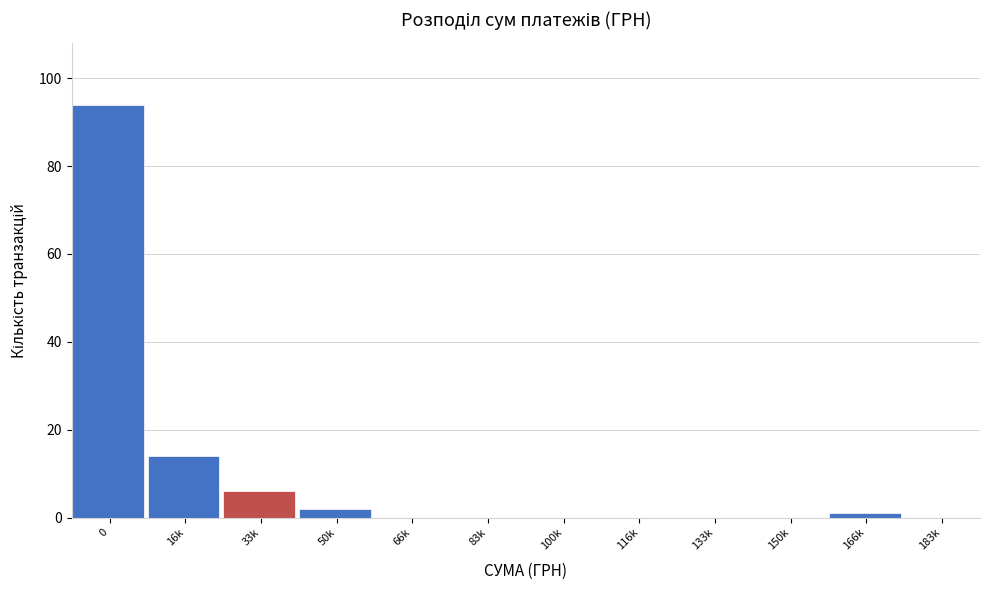

Reading left to right, list all the values displayed in this chart.

0=94	16k=14	33k=6	50k=2	66k=0	83k=0	100k=0	116k=0	133k=0	150k=0	166k=1	183k=0